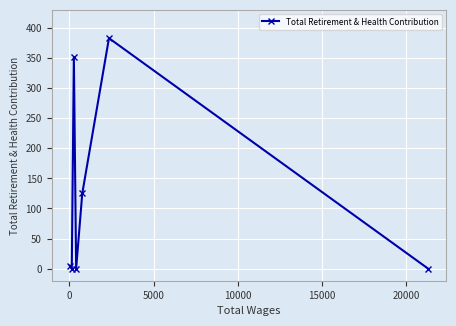

How many lines are shown in the chart?

1